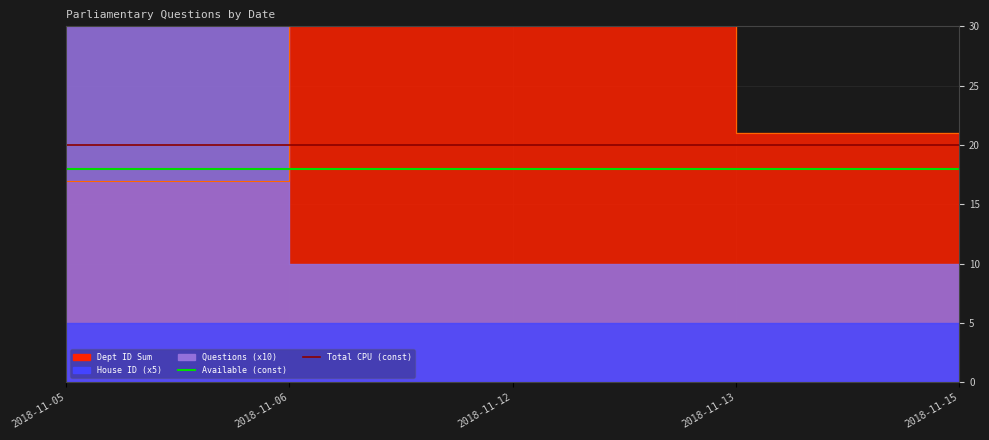

Count the number of categories in the chart.

5